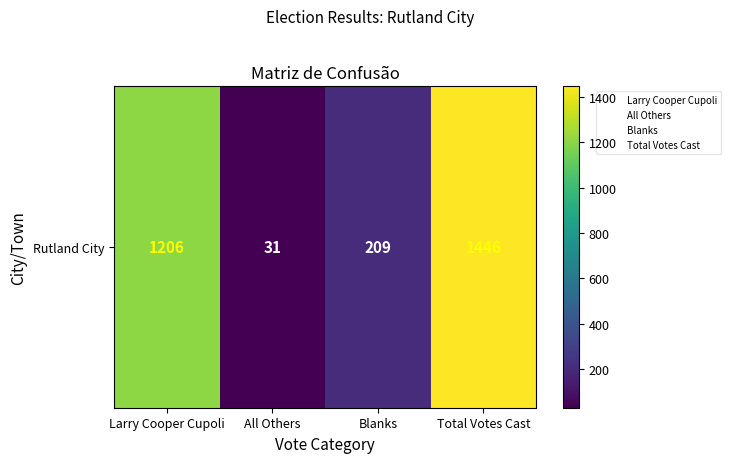

The chart shows a value of 1446 at Total Votes Cast. True or false?

True